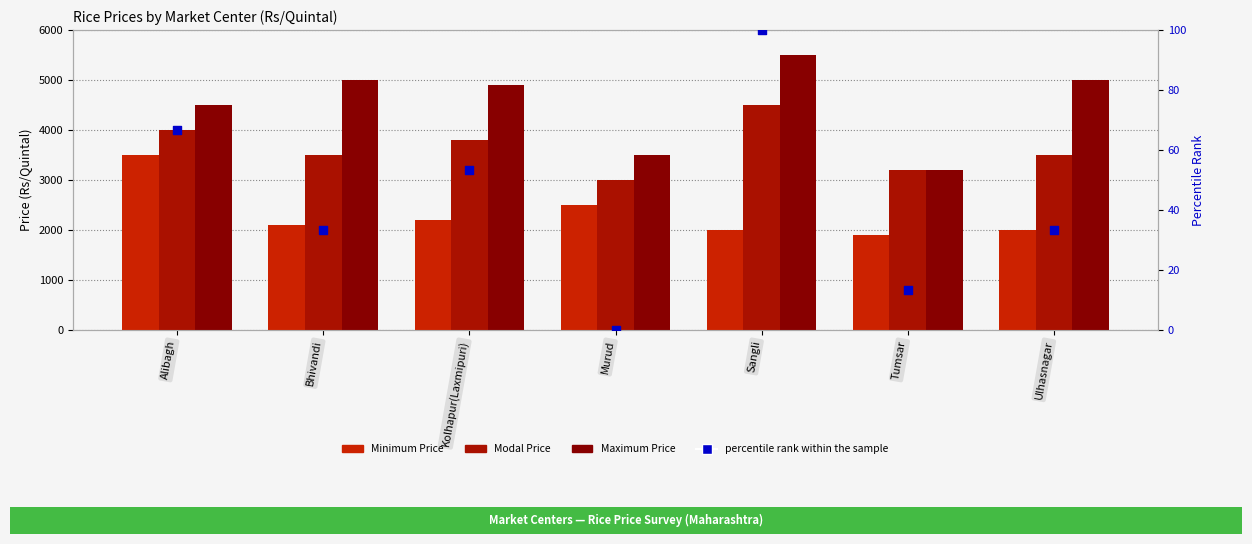

Which series has the largest total across all categories?

Maximum Price